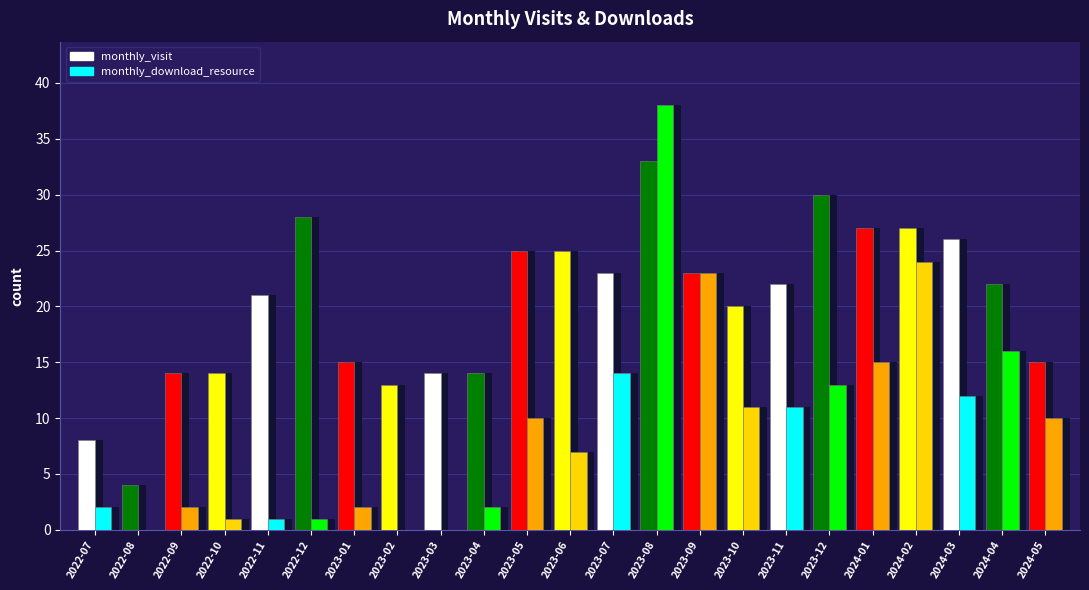

Between 2023-10 and 2023-08, which is larger?

2023-08